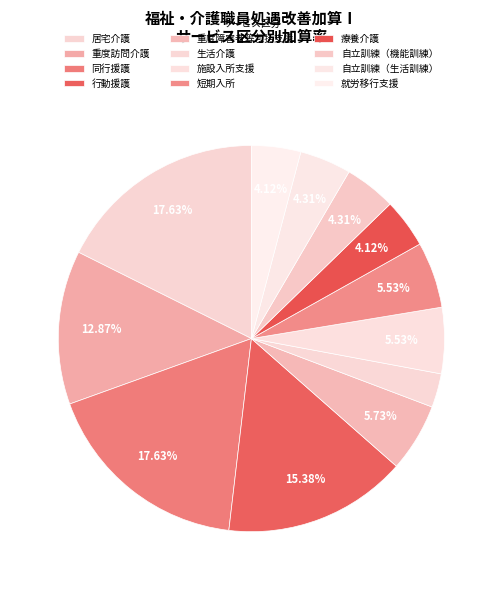

What is the total percentage of 生活介護 and 療養介護?

6.9%